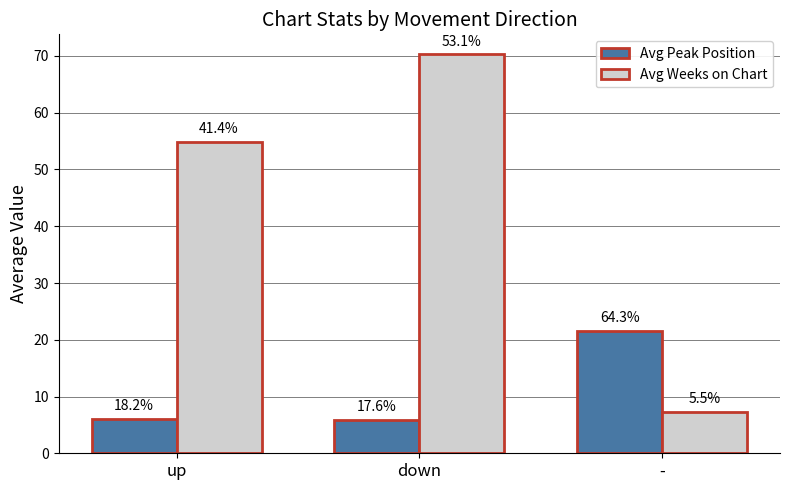

The value of Avg Weeks on Chart at up is 80.2. True or false?

False